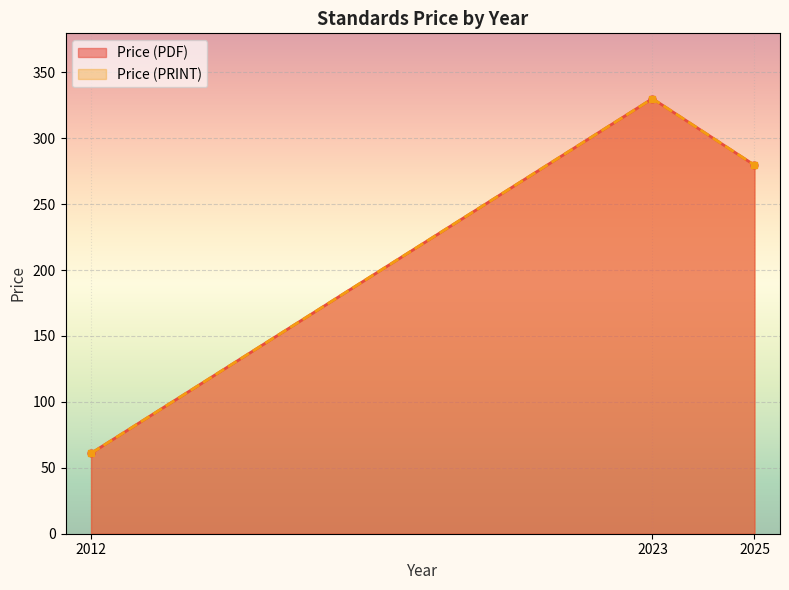

Where is Price (PDF) nearest to the value 195?

2025